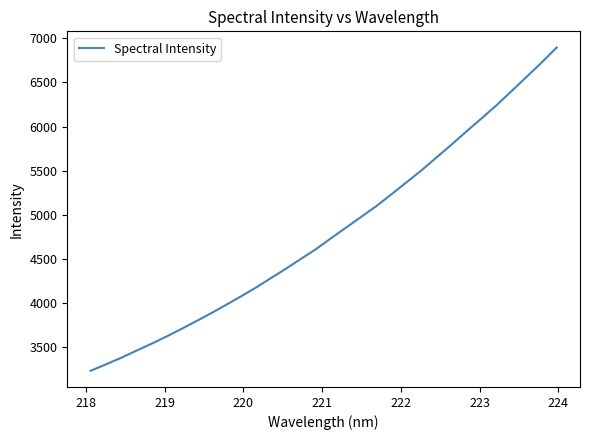

What is the difference between the maximum and minimum values?

3664.0